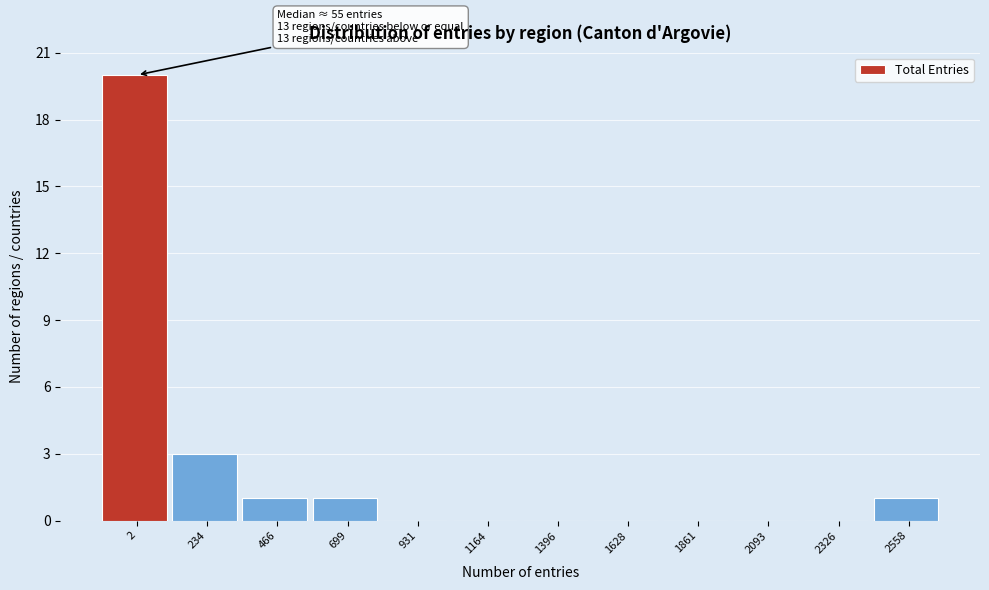

Reading left to right, extract all data points from this chart.

2=20	234=3	466=1	699=1	931=0	1164=0	1396=0	1628=0	1861=0	2093=0	2326=0	2558=1